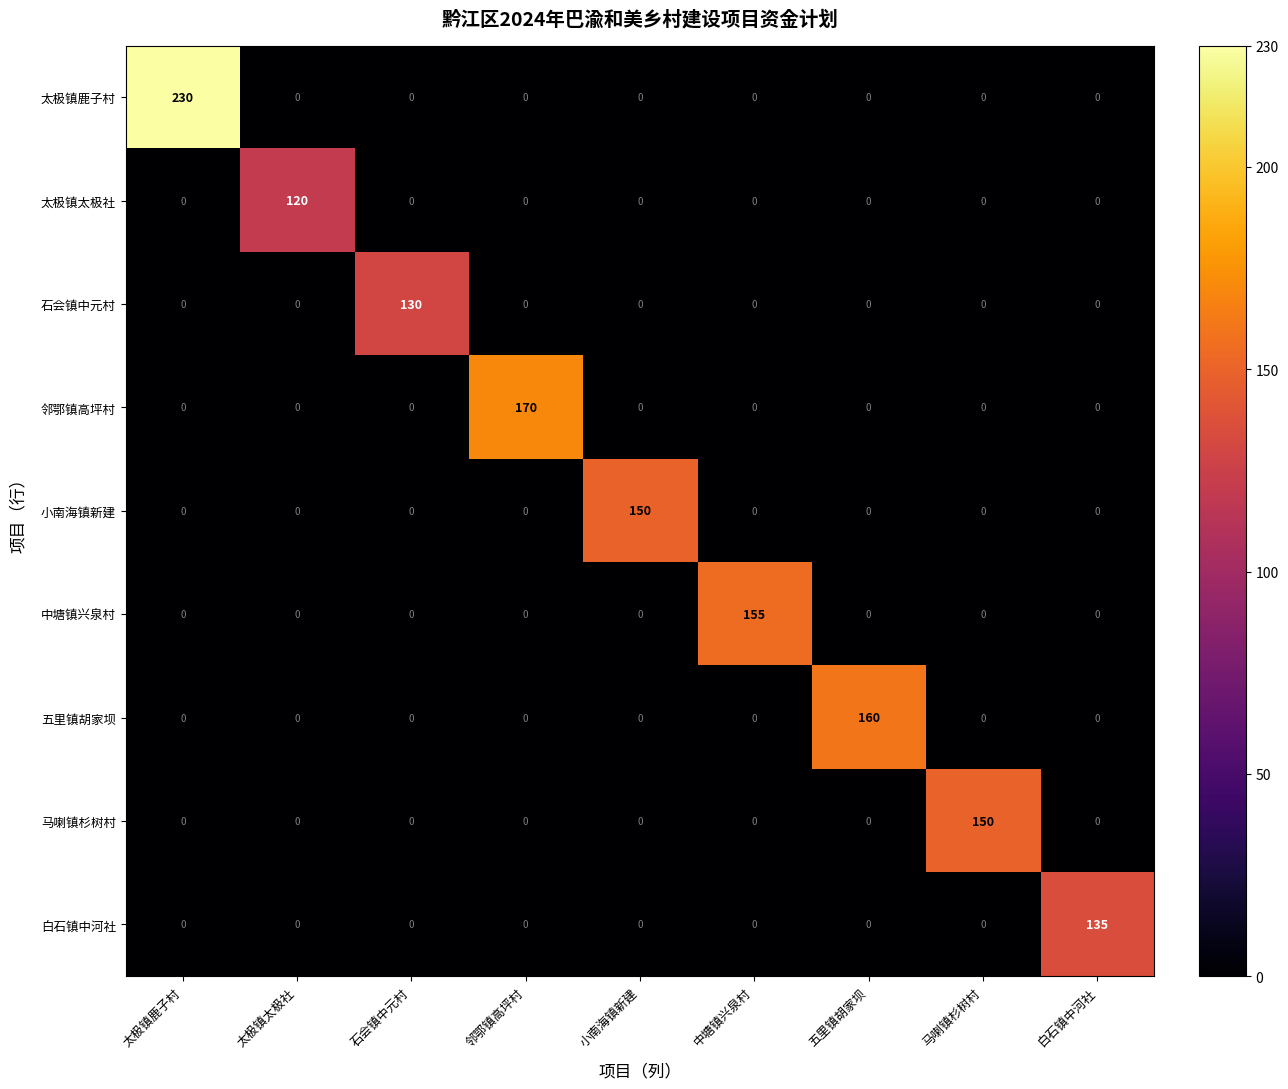

What is the highest value of the 邻鄂镇高坪村 series?

170